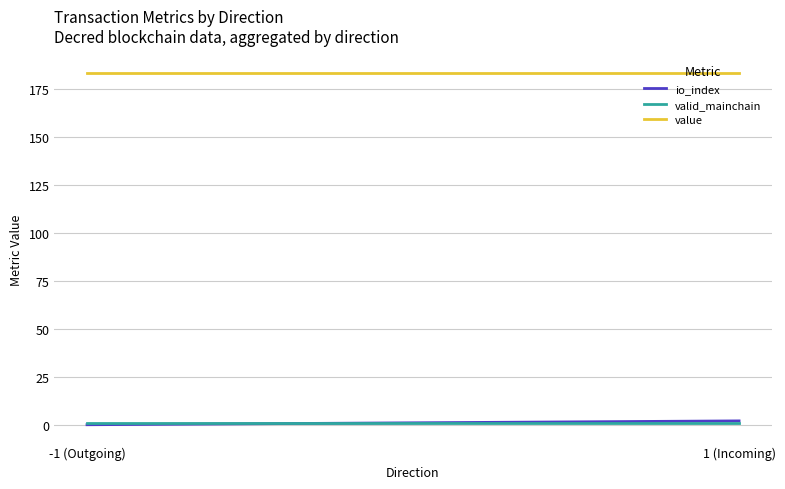

What is the sum of the valid_mainchain values at -1 (Outgoing) and 1 (Incoming)?

2.0